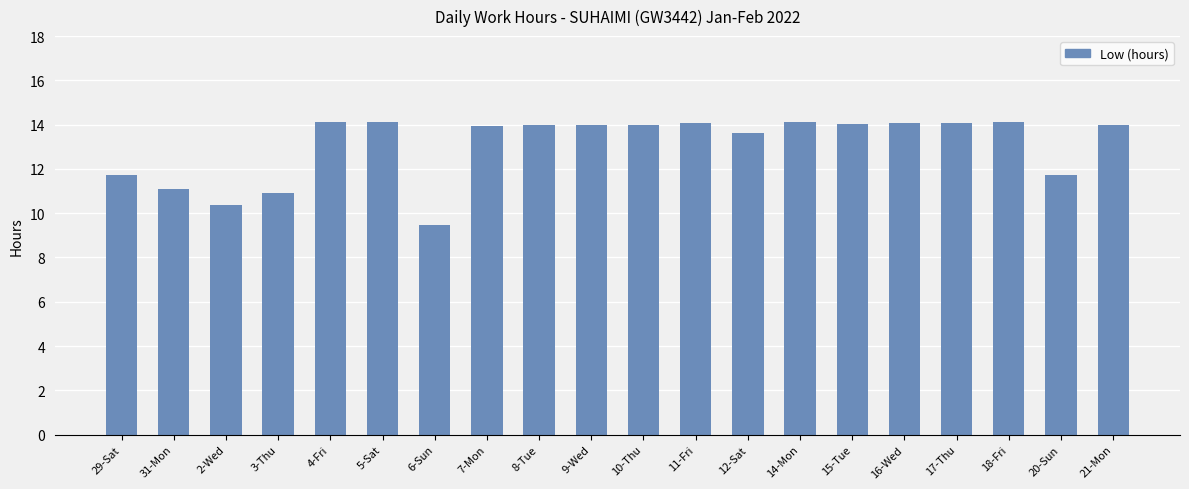

Where does the data first go above 13?

4-Fri